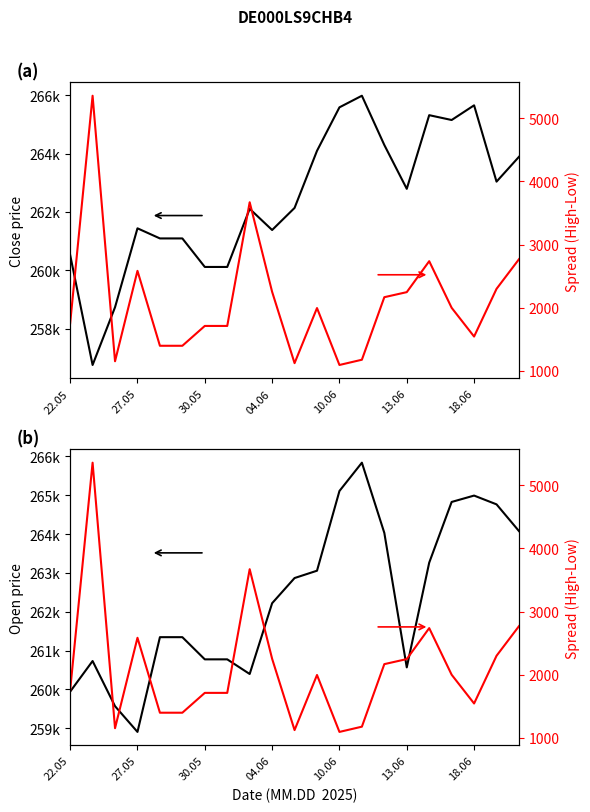

Does the chart have visible grid lines?

No